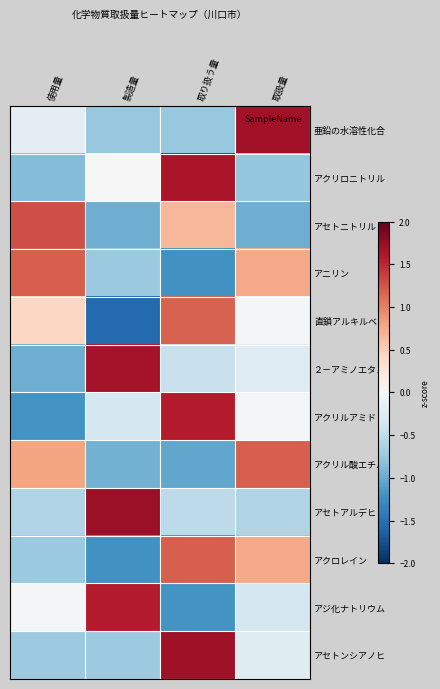

At how many categories does at least one series exceed -1?

4